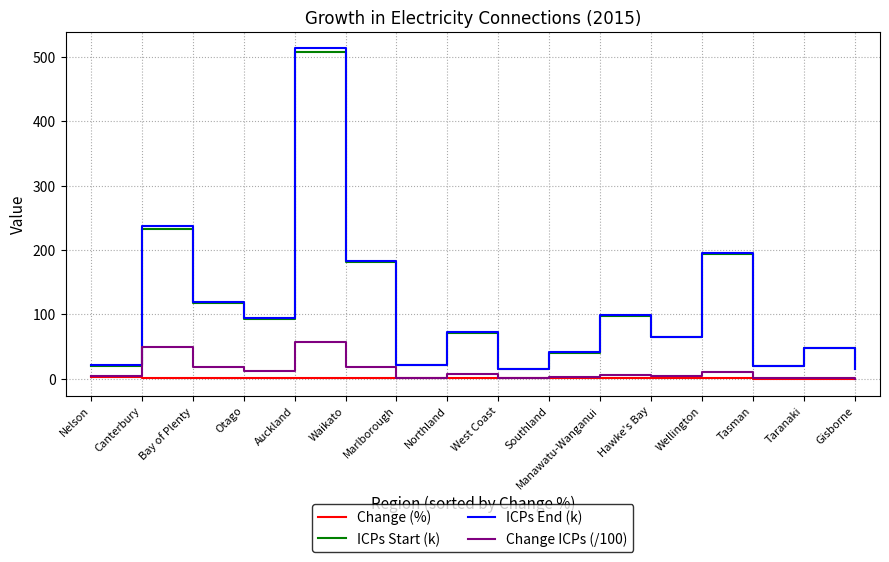

Is it true that ICPs End (k) equals 65.7 at Hawke's Bay?

True